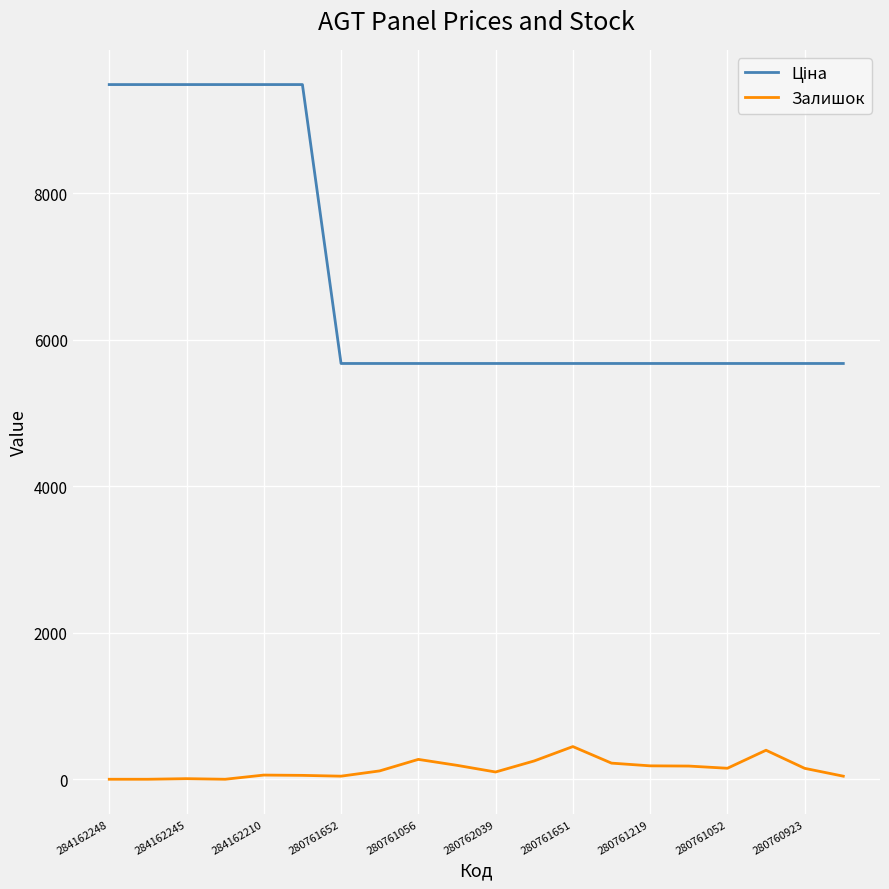

What is the difference between the maximum and minimum values in the Залишок series?

446.0